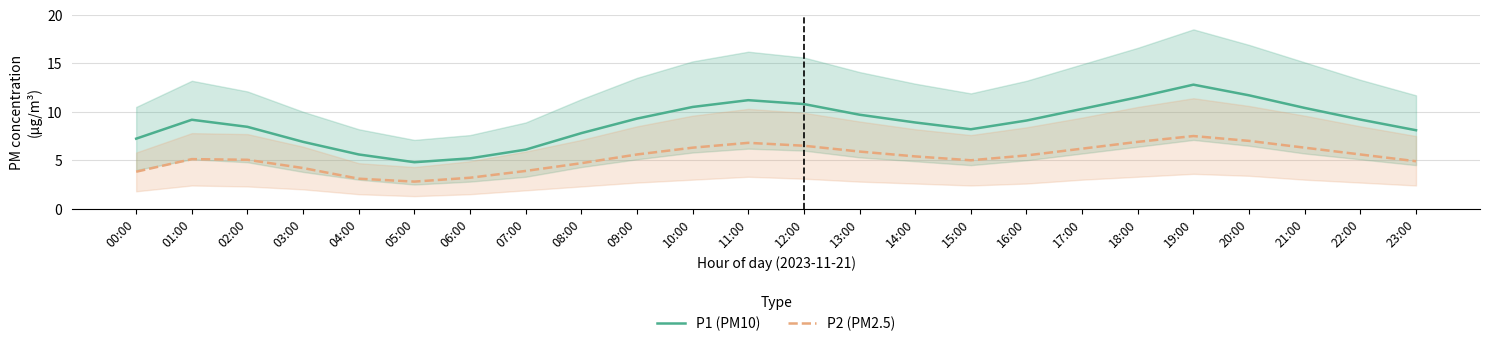

The value of P1 (PM10) at 13:00 is 4.0. True or false?

False